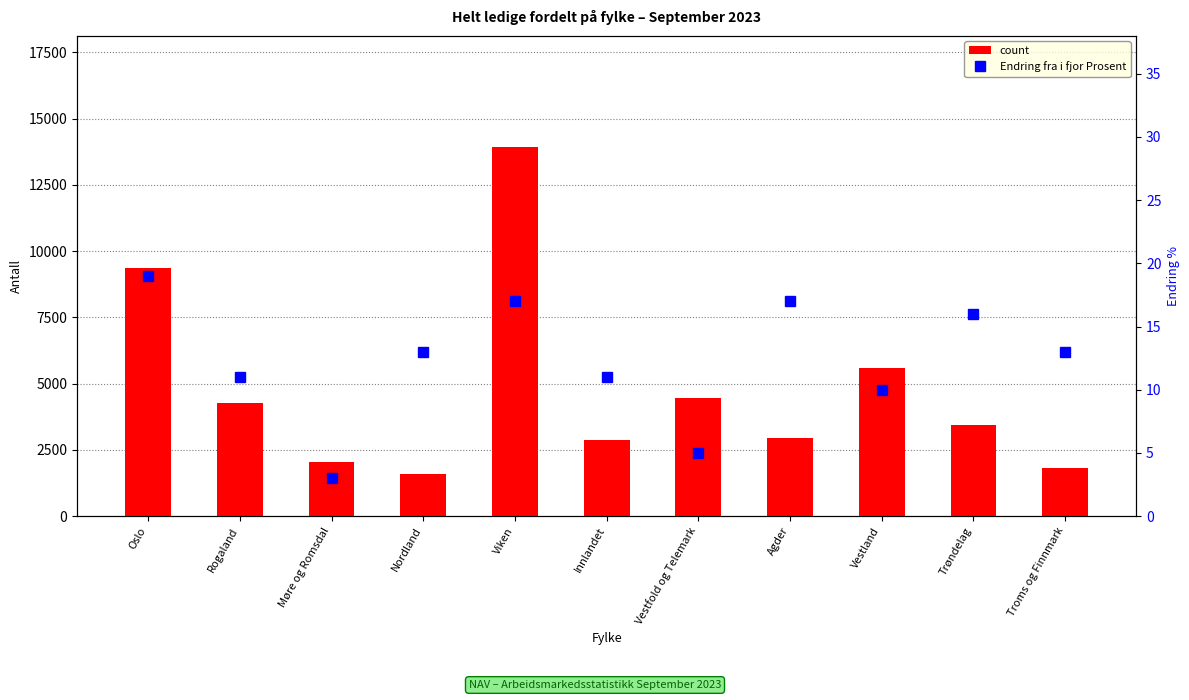

Is the value of count at Vestfold og Telemark greater than the value of Endring fra i fjor Prosent at Rogaland?

Yes